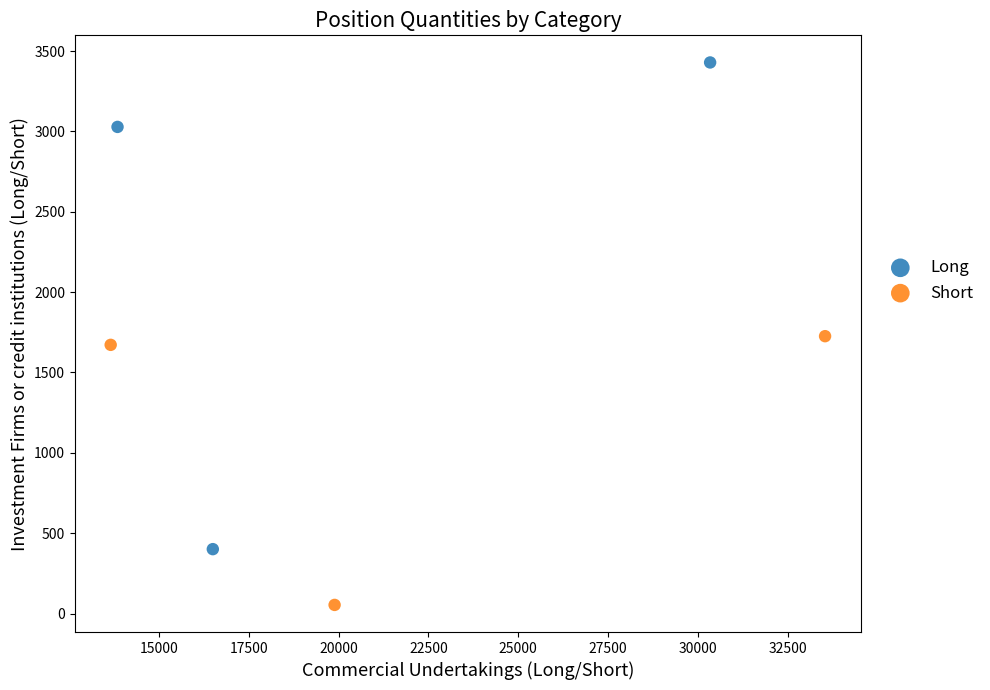

Which series reaches the minimum Y coordinate?

Short